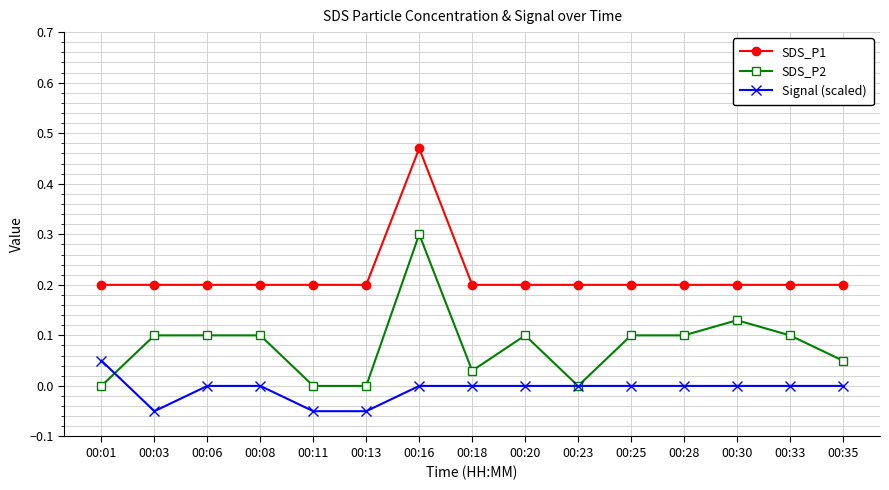

What is the highest value of the SDS_P2 series?

0.3